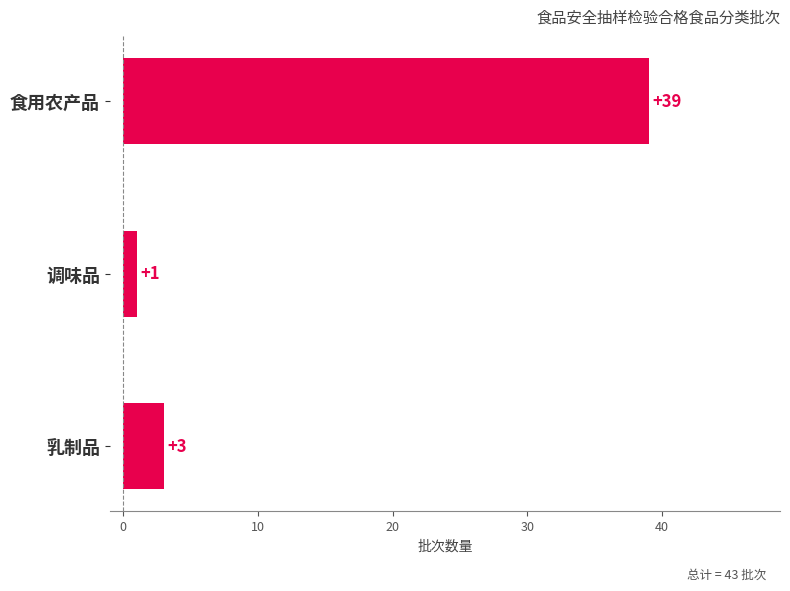

List the labels in order of value, largest first.

食用农产品, 乳制品, 调味品